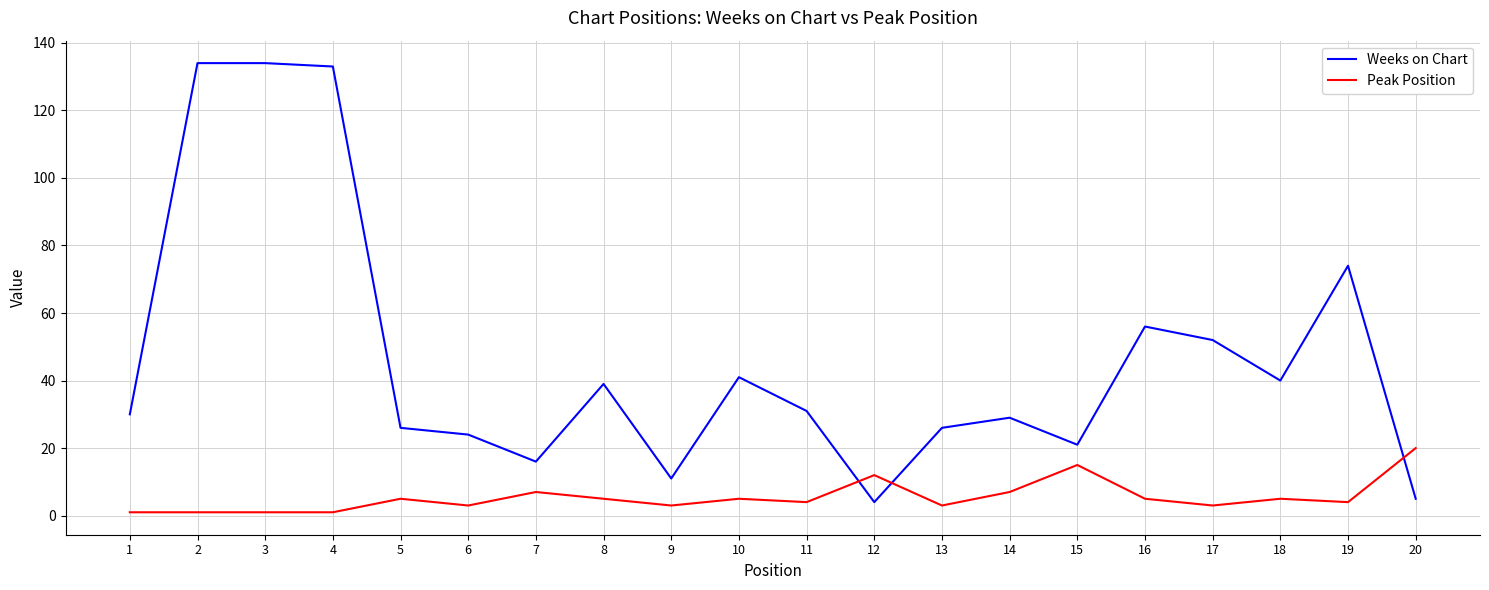

What are all the series names shown in the legend?

Weeks on Chart, Peak Position